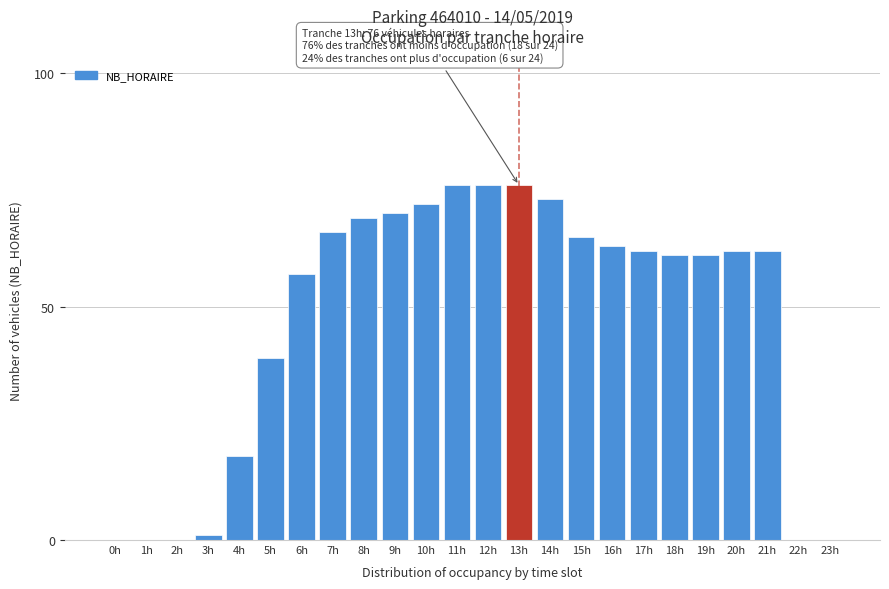

Reading left to right, what are all the values shown in this chart?

0h=0	1h=0	2h=0	3h=1	4h=18	5h=39	6h=57	7h=66	8h=69	9h=70	10h=72	11h=76	12h=76	13h=76	14h=73	15h=65	16h=63	17h=62	18h=61	19h=61	20h=62	21h=62	22h=0	23h=0